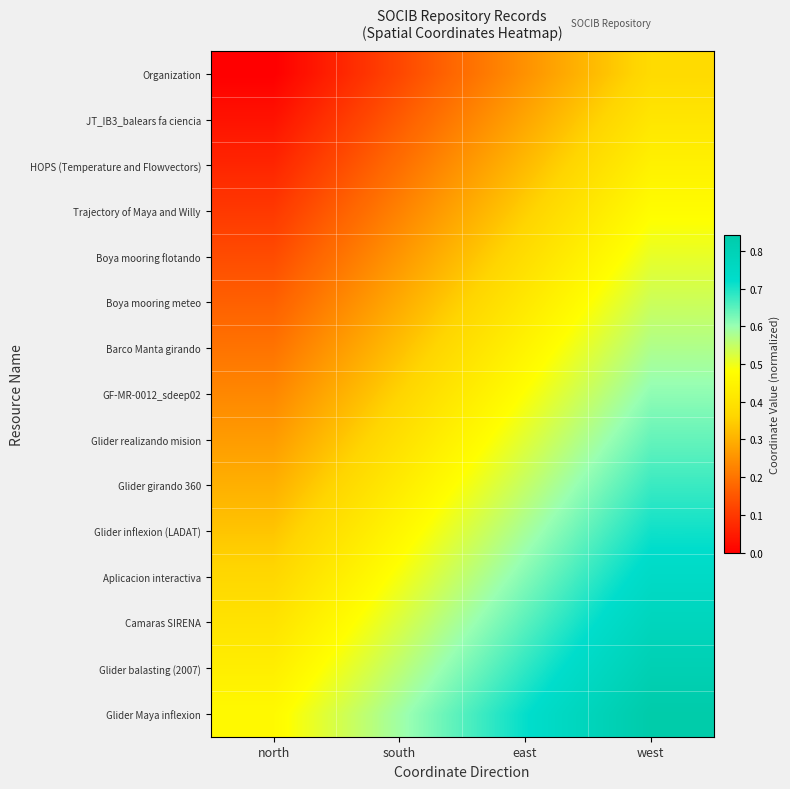

Reading right to left, what are all the values shown in this chart?

Organization: west=0.4	east=0.2	south=0.1	north=0.0
JT_IB3_balears fa ciencia: west=0.4	east=0.3	south=0.2	north=0.0
HOPS (Temperature and Flowvectors): west=0.4	east=0.3	south=0.2	north=0.1
Trajectory of Maya and Willy: west=0.5	east=0.3	south=0.2	north=0.1
Boya mooring flotando: west=0.5	east=0.4	south=0.3	north=0.1
Boya mooring meteo: west=0.5	east=0.4	south=0.3	north=0.2
Barco Manta girando: west=0.6	east=0.5	south=0.3	north=0.2
GF-MR-0012_sdeep02: west=0.6	east=0.5	south=0.4	north=0.2
Glider realizando mision: west=0.6	east=0.5	south=0.4	north=0.3
Glider girando 360: west=0.7	east=0.6	south=0.4	north=0.3
Glider inflexion (LADAT): west=0.7	east=0.6	south=0.5	north=0.3
Aplicacion interactiva: west=0.7	east=0.6	south=0.5	north=0.4
Camaras SIRENA: west=0.8	east=0.7	south=0.5	north=0.4
Glider balasting (2007): west=0.8	east=0.7	south=0.6	north=0.4
Glider Maya inflexion: west=0.8	east=0.7	south=0.6	north=0.5